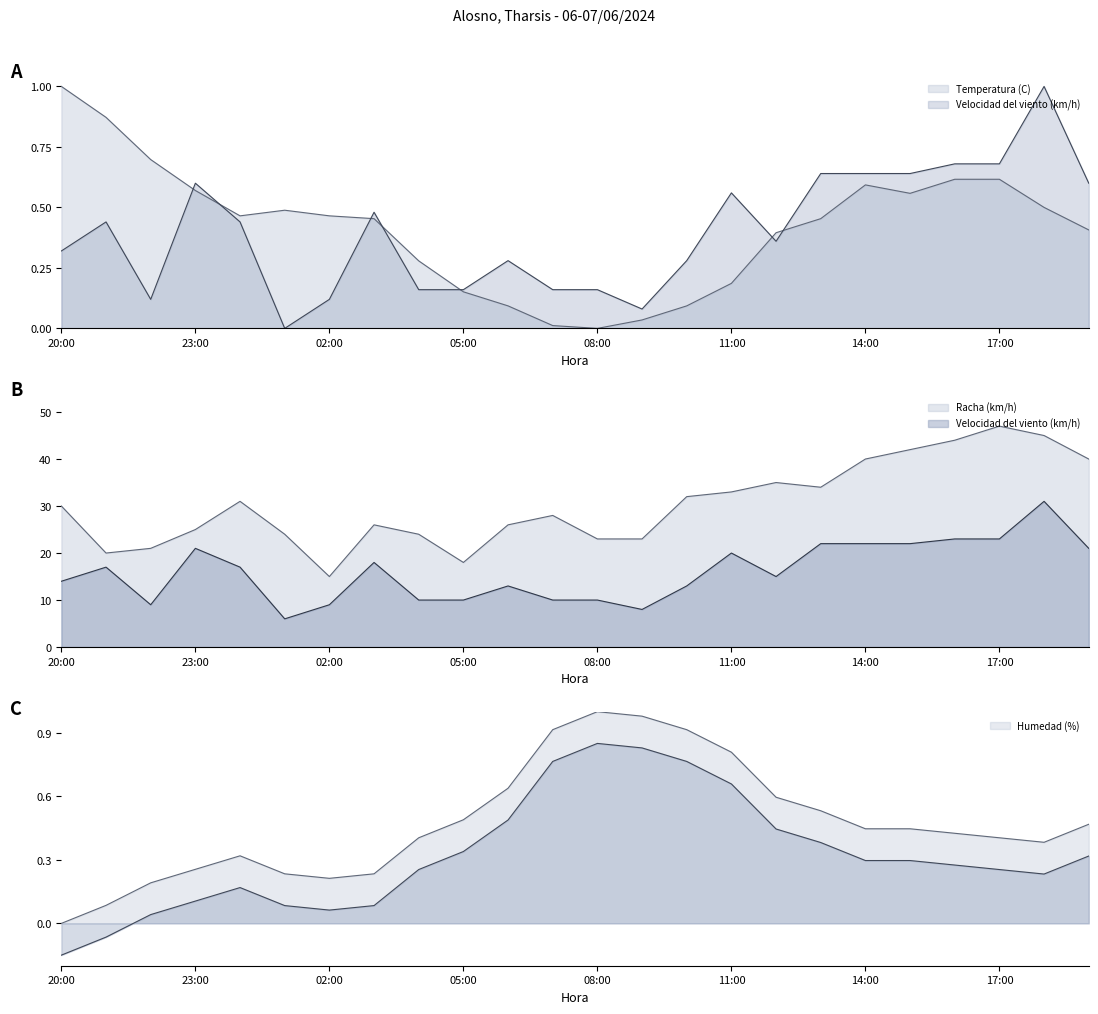

Which series ends up on top after the final intersection of Velocidad del viento (km/h) and Temperatura (C)?

Velocidad del viento (km/h)